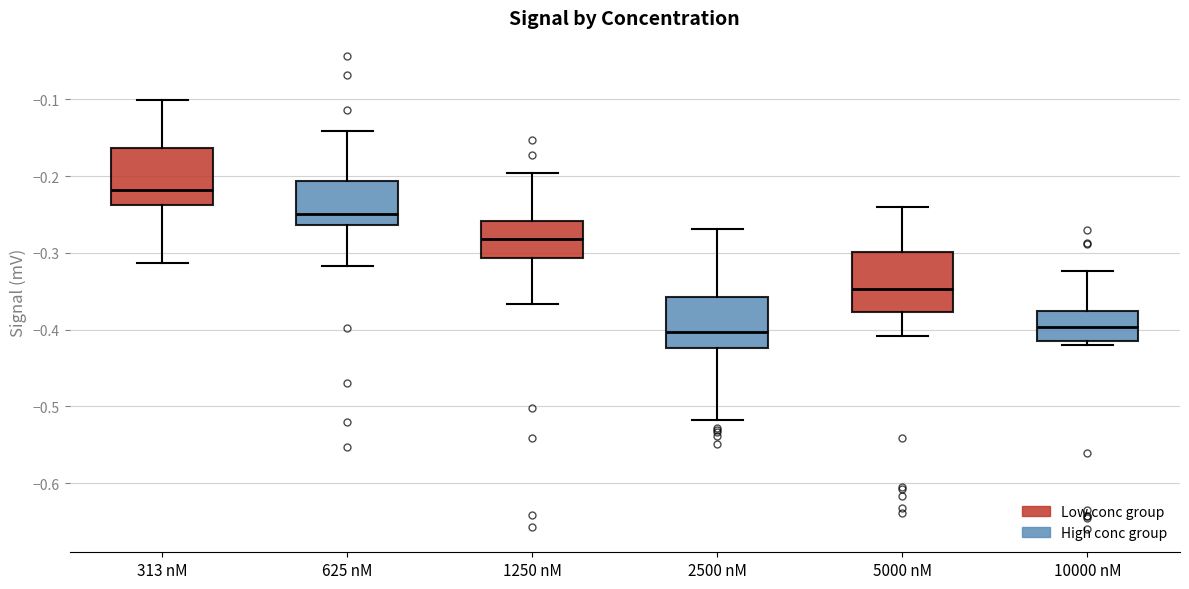

Reading left to right, read every box against the y-axis: the position of its median line, the range the box covers, and the ends of its whiskers. The values are not printed on the chart, so give them approximately, as read against the axis.

313 nM: median -0.22, box -0.24 to -0.16, whiskers -0.31 to -0.10
625 nM: median -0.25, box -0.26 to -0.21, whiskers -0.32 to -0.14
1250 nM: median -0.28, box -0.31 to -0.26, whiskers -0.37 to -0.20
2500 nM: median -0.40, box -0.42 to -0.36, whiskers -0.52 to -0.27
5000 nM: median -0.35, box -0.38 to -0.30, whiskers -0.41 to -0.24
10000 nM: median -0.40, box -0.42 to -0.38, whiskers -0.42 (just below the box's lower edge) to -0.32